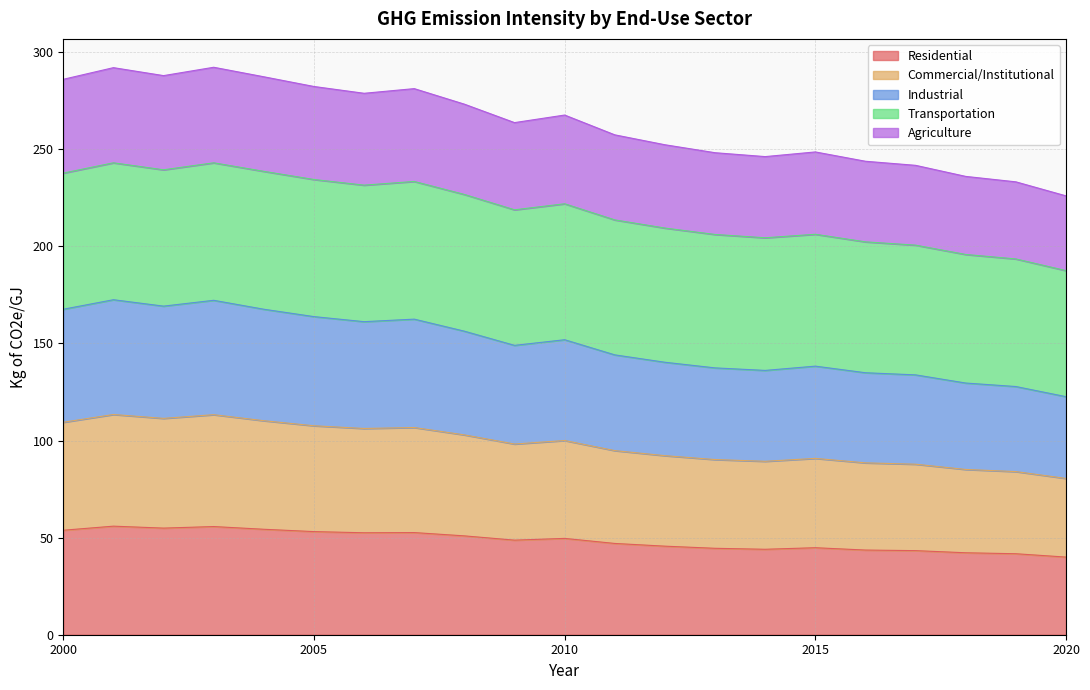

What is the maximum value for Residential?

55.9